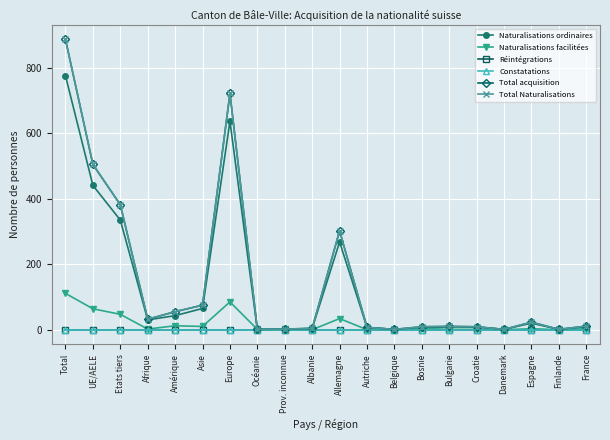

At which category is the sum across all series the highest?

Total